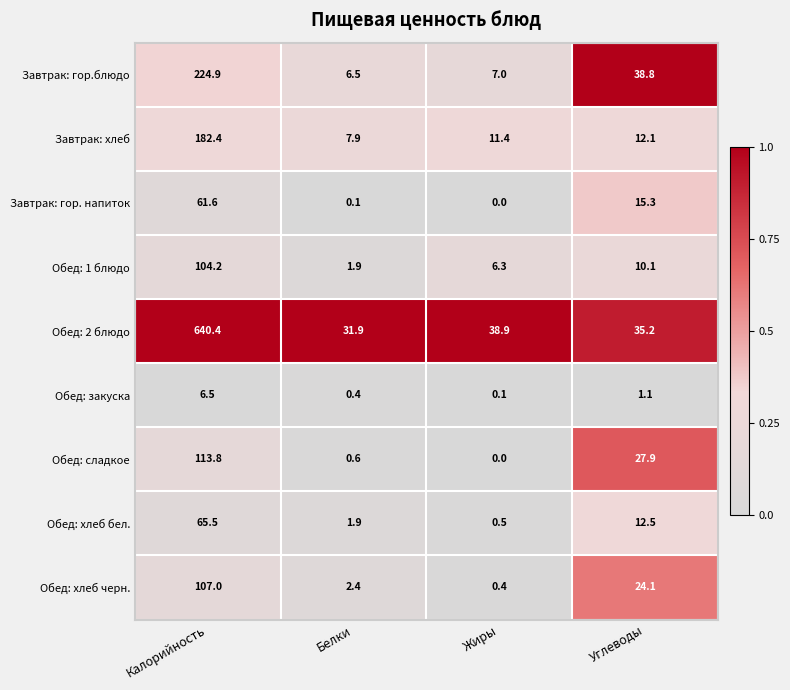

Which category has the highest value across all series?

Калорийность